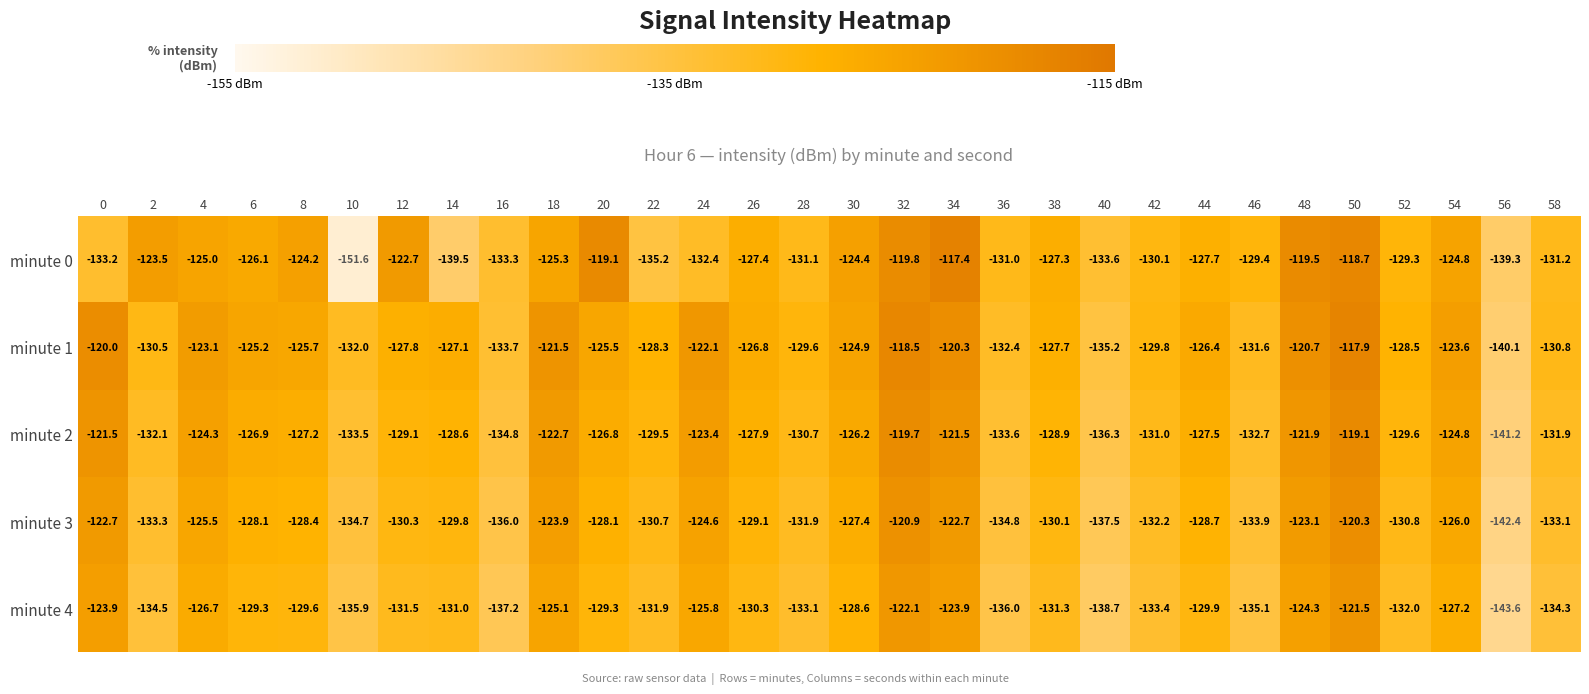

At which label is minute 3 closest to -131?

52